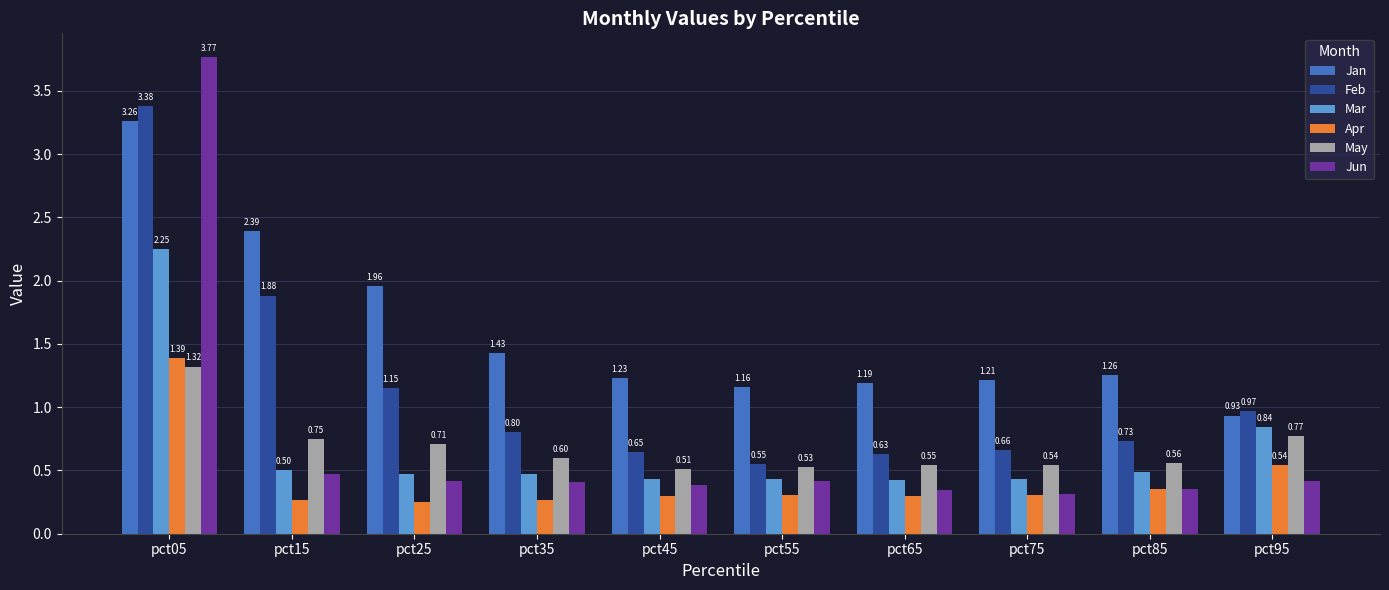

Which series has the widest spread of values?

Jun